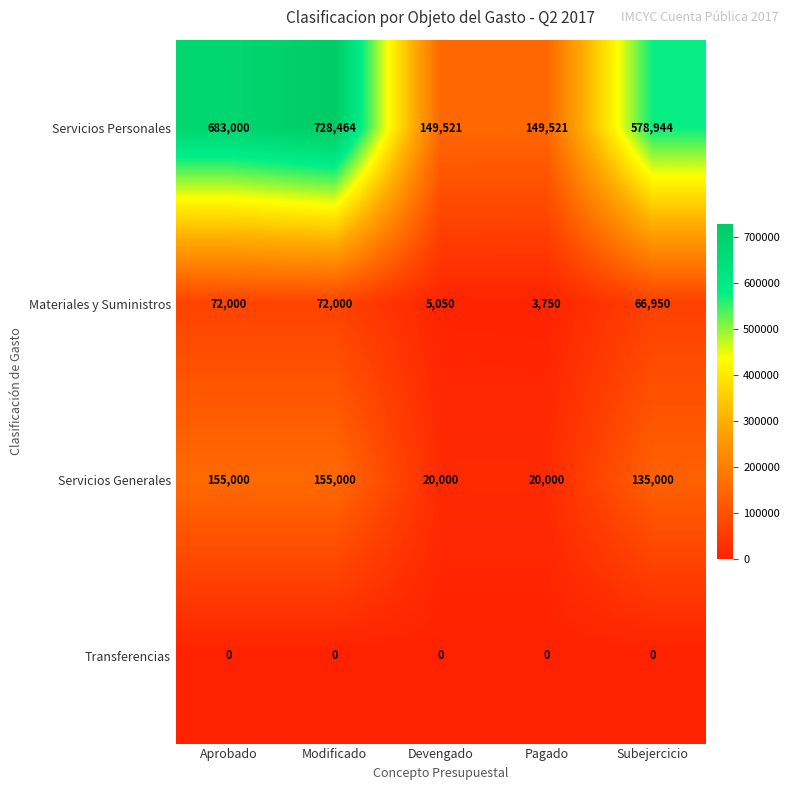

At how many categories does at least one series exceed 177335?

3